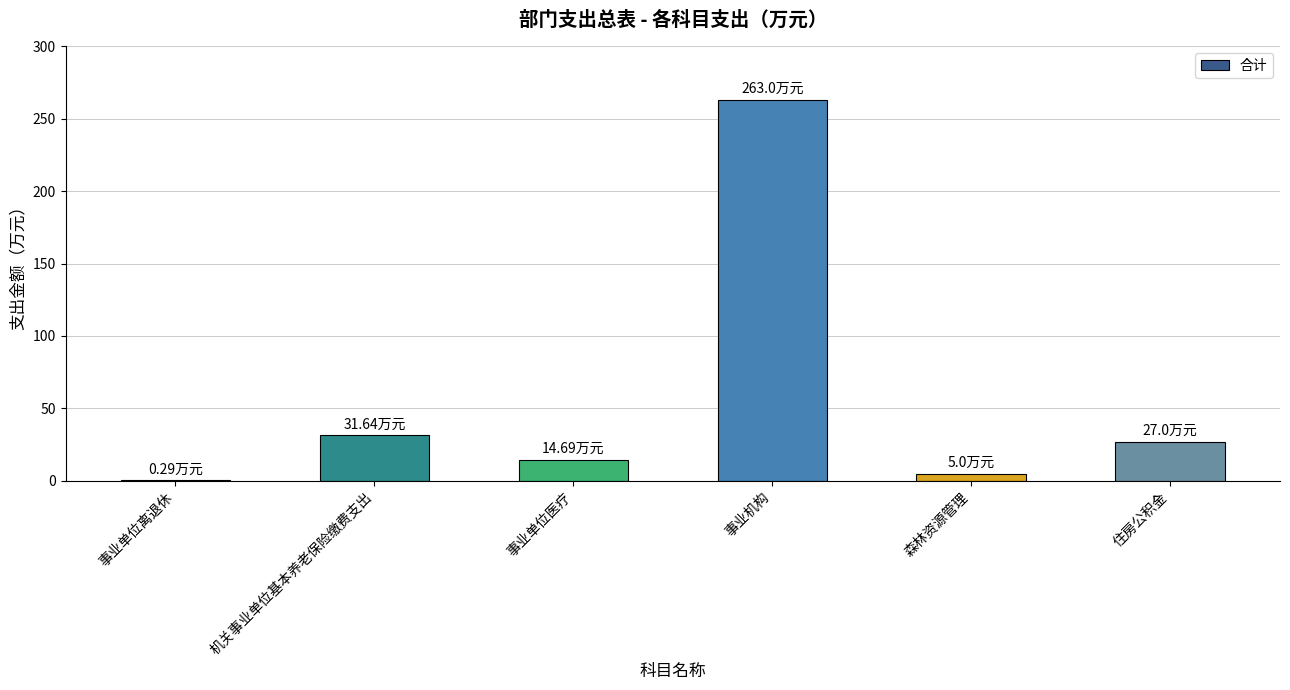

At which label is the value closest to 131?

机关事业单位基本养老保险缴费支出